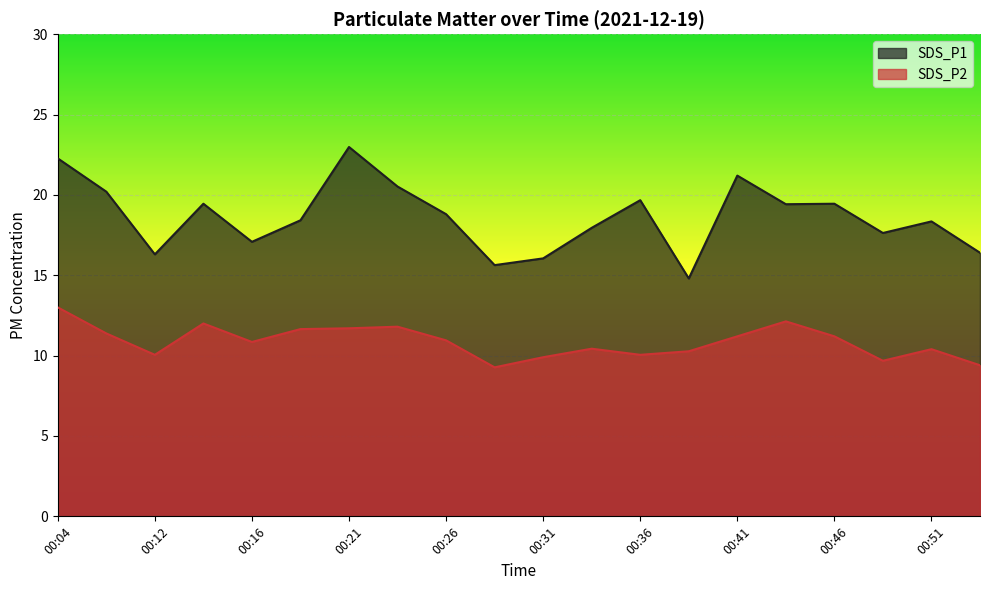

What is the value of the SDS_P2 point at the 12th from the left?

10.4